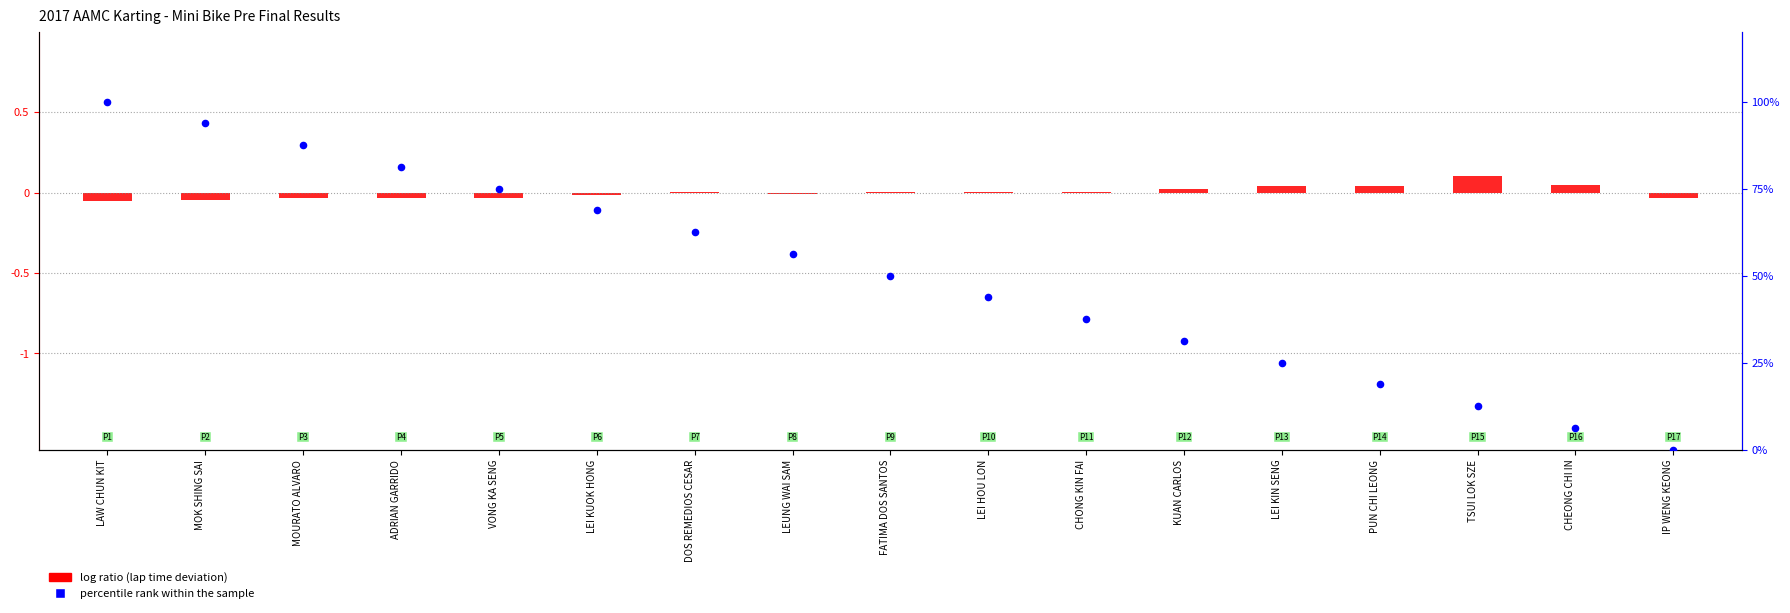

What are all the series names shown in the legend?

log ratio, percentile rank within the sample